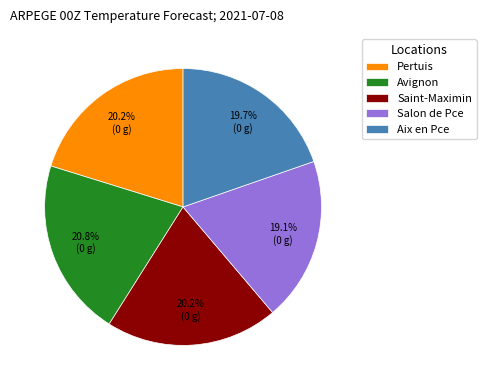

How many segments does this pie chart have?

5